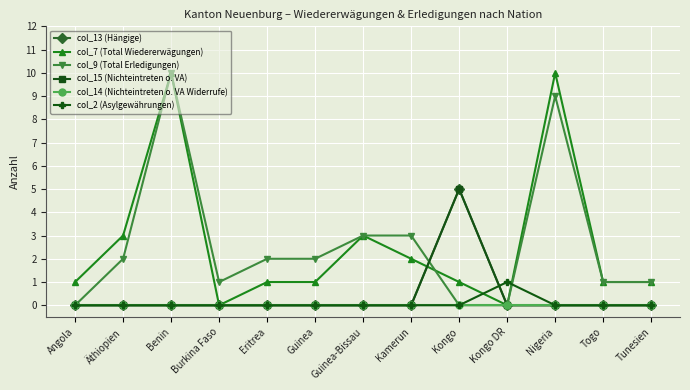

Which category has the lowest value across all series?

Angola